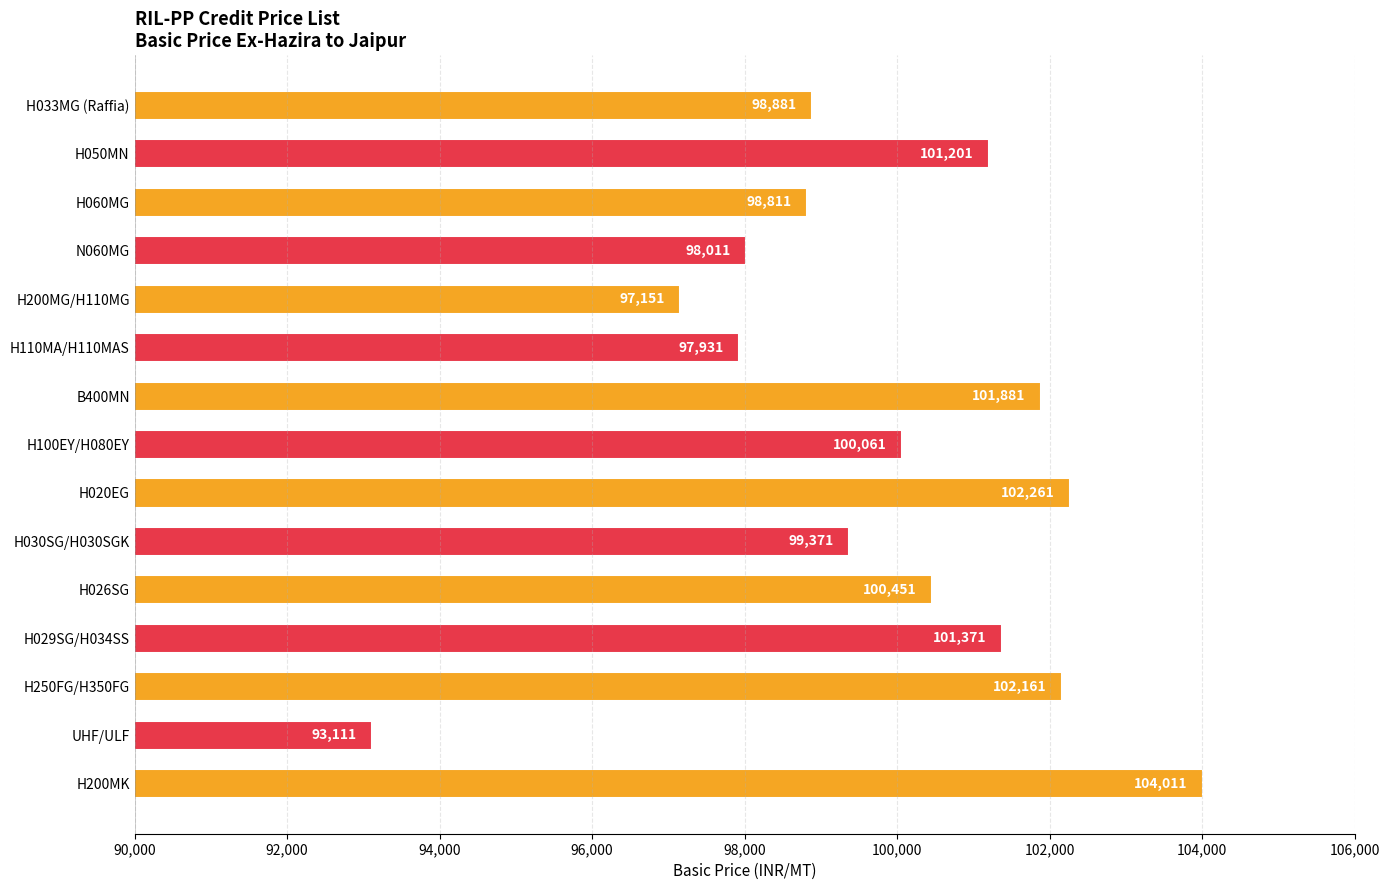

Read the value at H033MG (Raffia).

98881